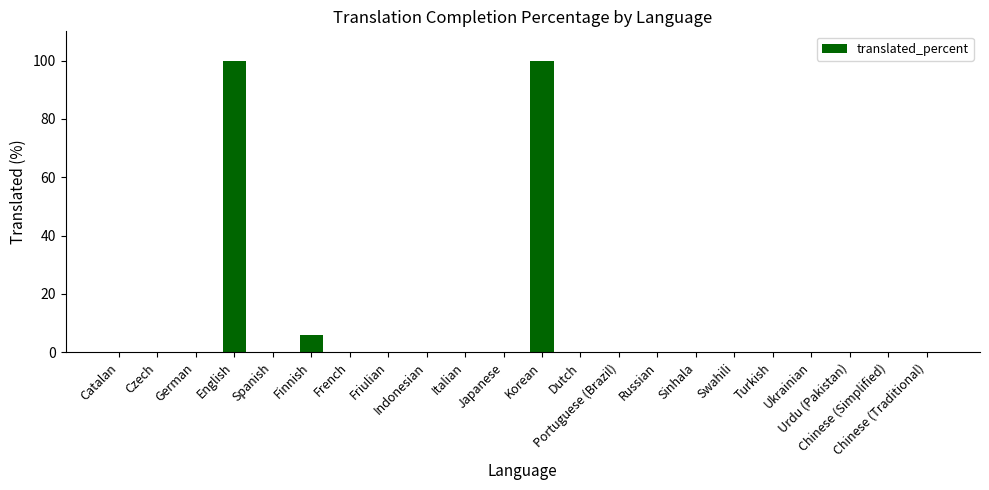

The chart shows a value of -59.0 at Dutch. True or false?

False